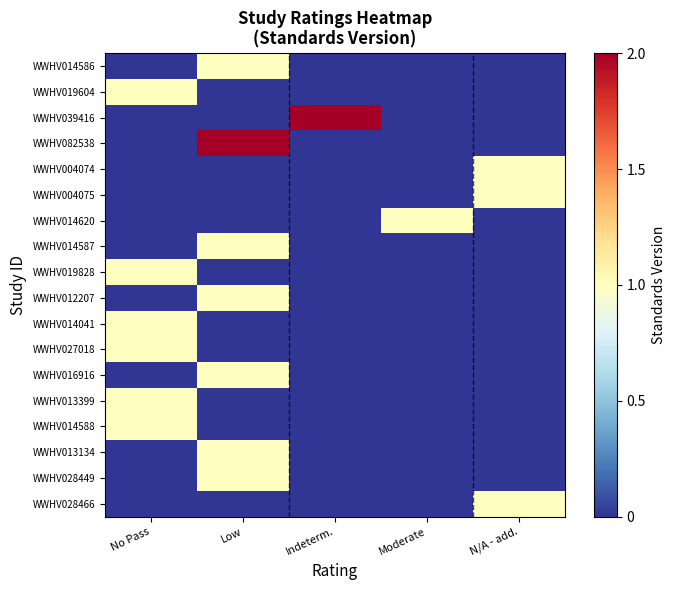

Reading left to right, extract all data points from this chart.

WWHV014586: No Pass=0	Low=1	Indeterm.=0	Moderate=0	N/A - add.=0
WWHV019604: No Pass=1	Low=0	Indeterm.=0	Moderate=0	N/A - add.=0
WWHV039416: No Pass=0	Low=0	Indeterm.=2	Moderate=0	N/A - add.=0
WWHV082538: No Pass=0	Low=2	Indeterm.=0	Moderate=0	N/A - add.=0
WWHV004074: No Pass=0	Low=0	Indeterm.=0	Moderate=0	N/A - add.=1
WWHV004075: No Pass=0	Low=0	Indeterm.=0	Moderate=0	N/A - add.=1
WWHV014620: No Pass=0	Low=0	Indeterm.=0	Moderate=1	N/A - add.=0
WWHV014587: No Pass=0	Low=1	Indeterm.=0	Moderate=0	N/A - add.=0
WWHV019828: No Pass=1	Low=0	Indeterm.=0	Moderate=0	N/A - add.=0
WWHV012207: No Pass=0	Low=1	Indeterm.=0	Moderate=0	N/A - add.=0
WWHV014041: No Pass=1	Low=0	Indeterm.=0	Moderate=0	N/A - add.=0
WWHV027018: No Pass=1	Low=0	Indeterm.=0	Moderate=0	N/A - add.=0
WWHV016916: No Pass=0	Low=1	Indeterm.=0	Moderate=0	N/A - add.=0
WWHV013399: No Pass=1	Low=0	Indeterm.=0	Moderate=0	N/A - add.=0
WWHV014588: No Pass=1	Low=0	Indeterm.=0	Moderate=0	N/A - add.=0
WWHV013134: No Pass=0	Low=1	Indeterm.=0	Moderate=0	N/A - add.=0
WWHV028449: No Pass=0	Low=1	Indeterm.=0	Moderate=0	N/A - add.=0
WWHV028466: No Pass=0	Low=0	Indeterm.=0	Moderate=0	N/A - add.=1